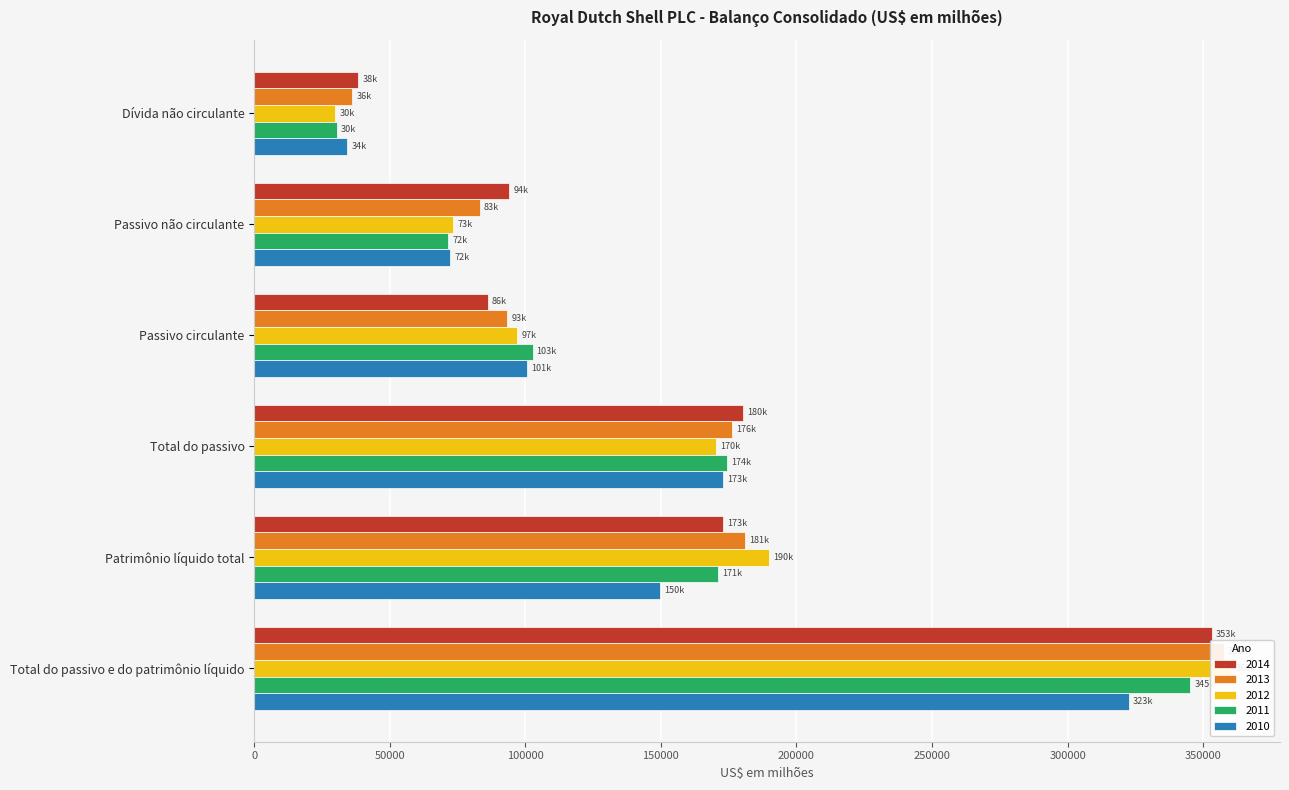

Reading left to right, extract all data points from this chart.

2014: Dívida não circulante=38332	Passivo não circulante=94118	Passivo circulante=86212	Total do passivo=180330	Patrimônio líquido total=172786	Total do passivo e do patrimônio líquido=353116
2013: Dívida não circulante=36218	Passivo não circulante=83106	Passivo circulante=93258	Total do passivo=176364	Patrimônio líquido total=181148	Total do passivo e do patrimônio líquido=357512
2012: Dívida não circulante=29921	Passivo não circulante=73419	Passivo circulante=96979	Total do passivo=170398	Patrimônio líquido total=189927	Total do passivo e do patrimônio líquido=360325
2011: Dívida não circulante=30463	Passivo não circulante=71595	Passivo circulante=102659	Total do passivo=174254	Patrimônio líquido total=171003	Total do passivo e do patrimônio líquido=345257
2010: Dívida não circulante=34381	Passivo não circulante=72228	Passivo circulante=100552	Total do passivo=172780	Patrimônio líquido total=149780	Total do passivo e do patrimônio líquido=322560